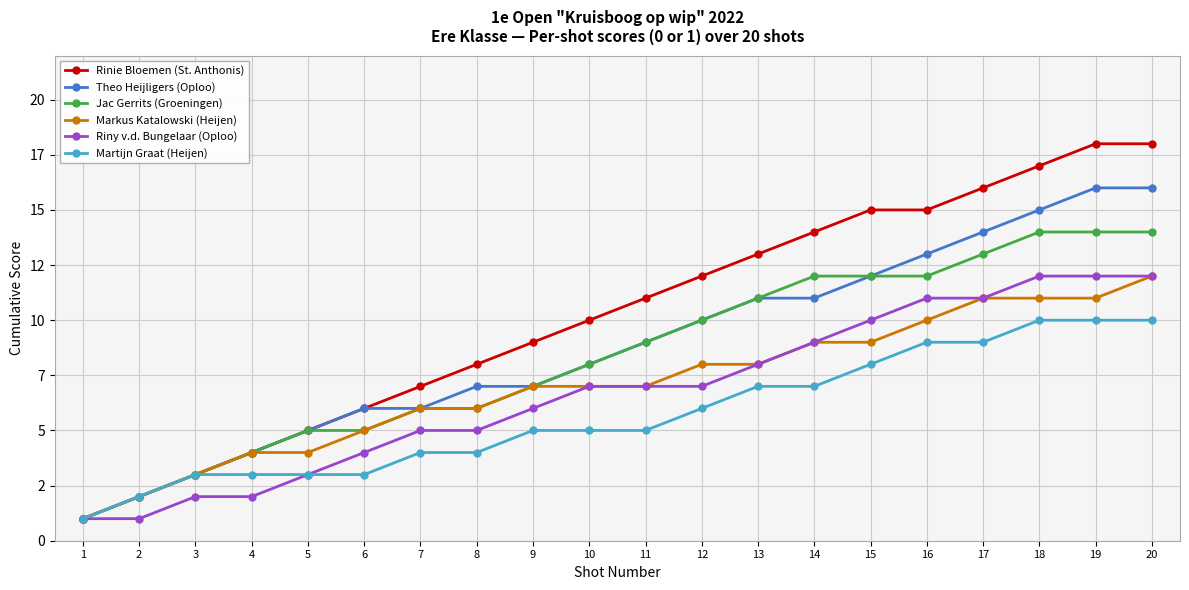

What is the difference between the maximum and minimum values in the Jac Gerrits (Groeningen) series?

13